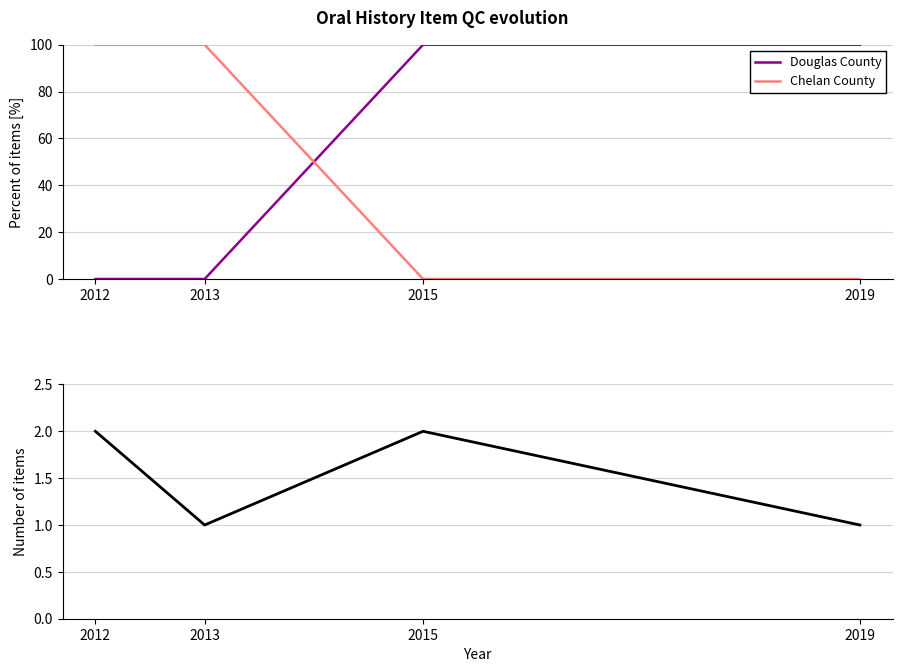

Reading left to right, extract all data points from this chart.

Douglas County: 0	0	100	100
Chelan County: 100	100	0	0
Total items: 2	1	2	1